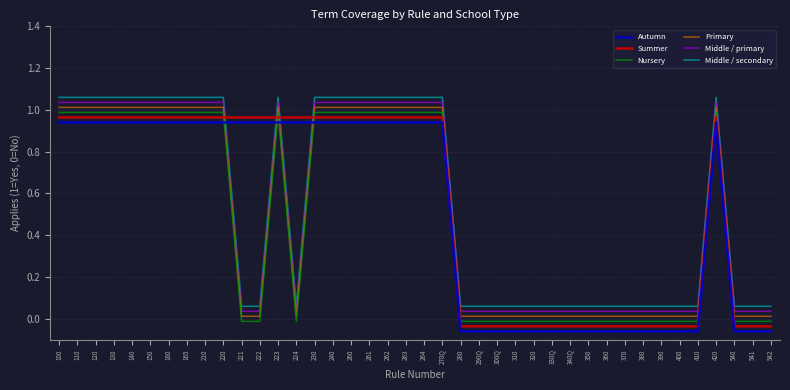

What position from the right is 240?

25